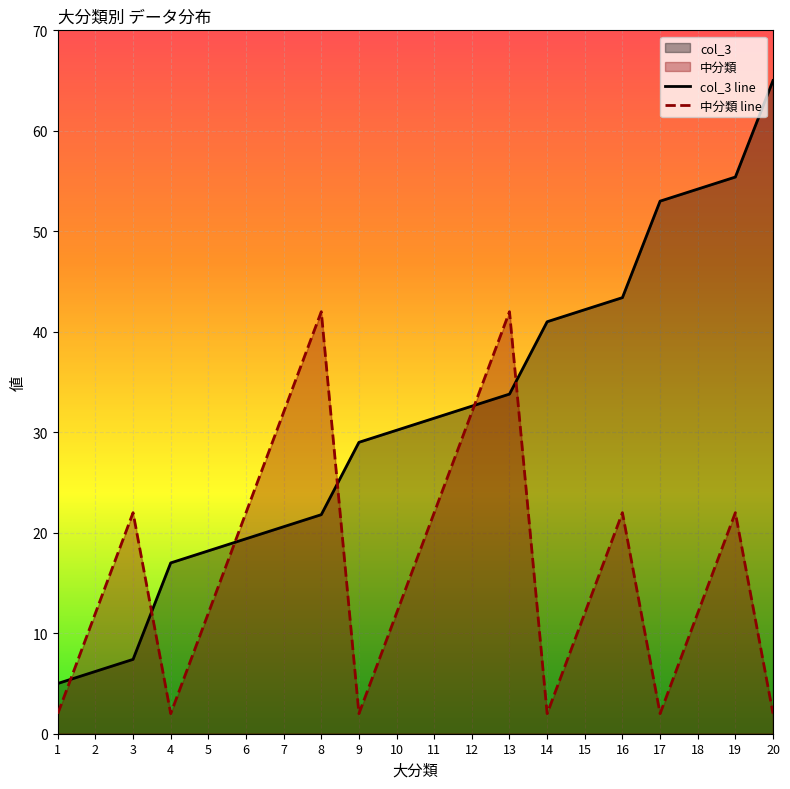

How many lines are shown in the chart?

2